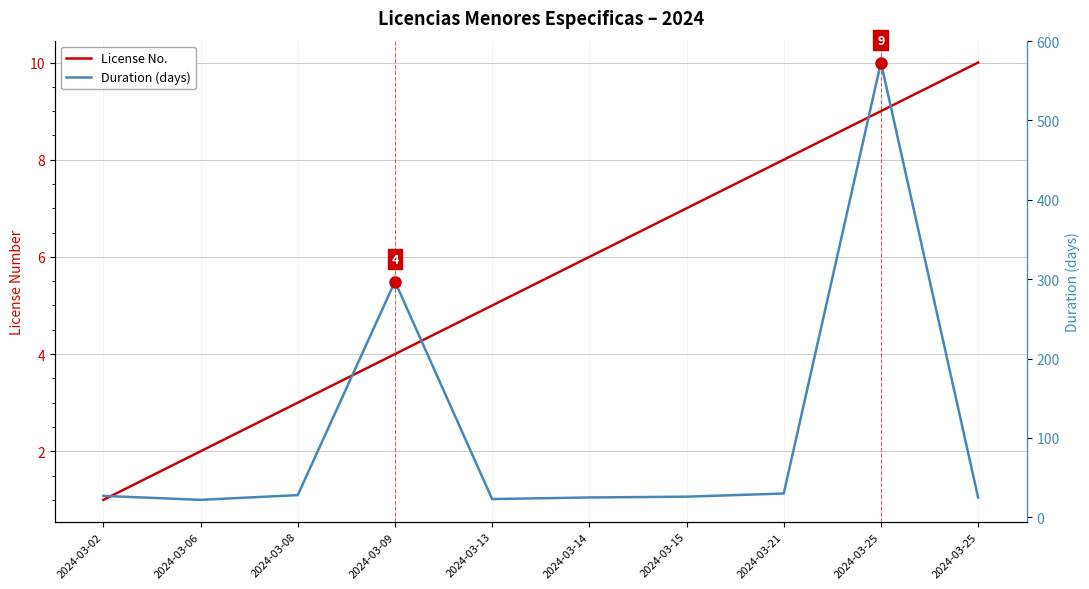

How many lines are shown in the chart?

2